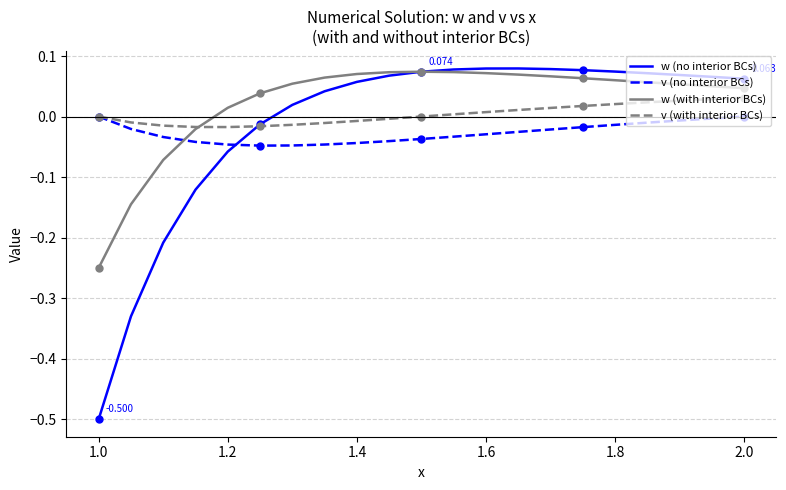

Count the number of data series in this chart.

4